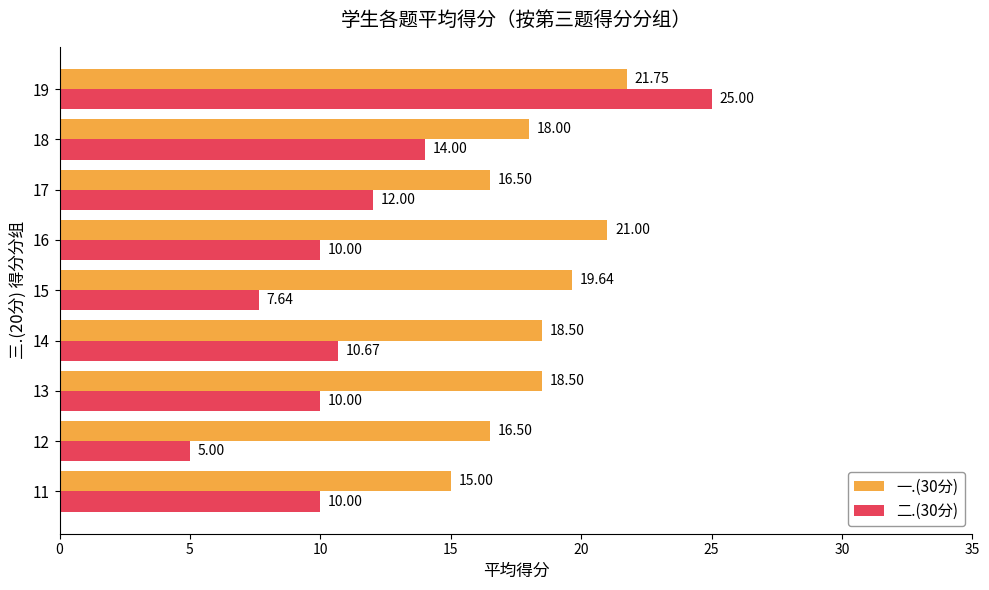

What is the difference between the highest and lowest values at 17?

4.5